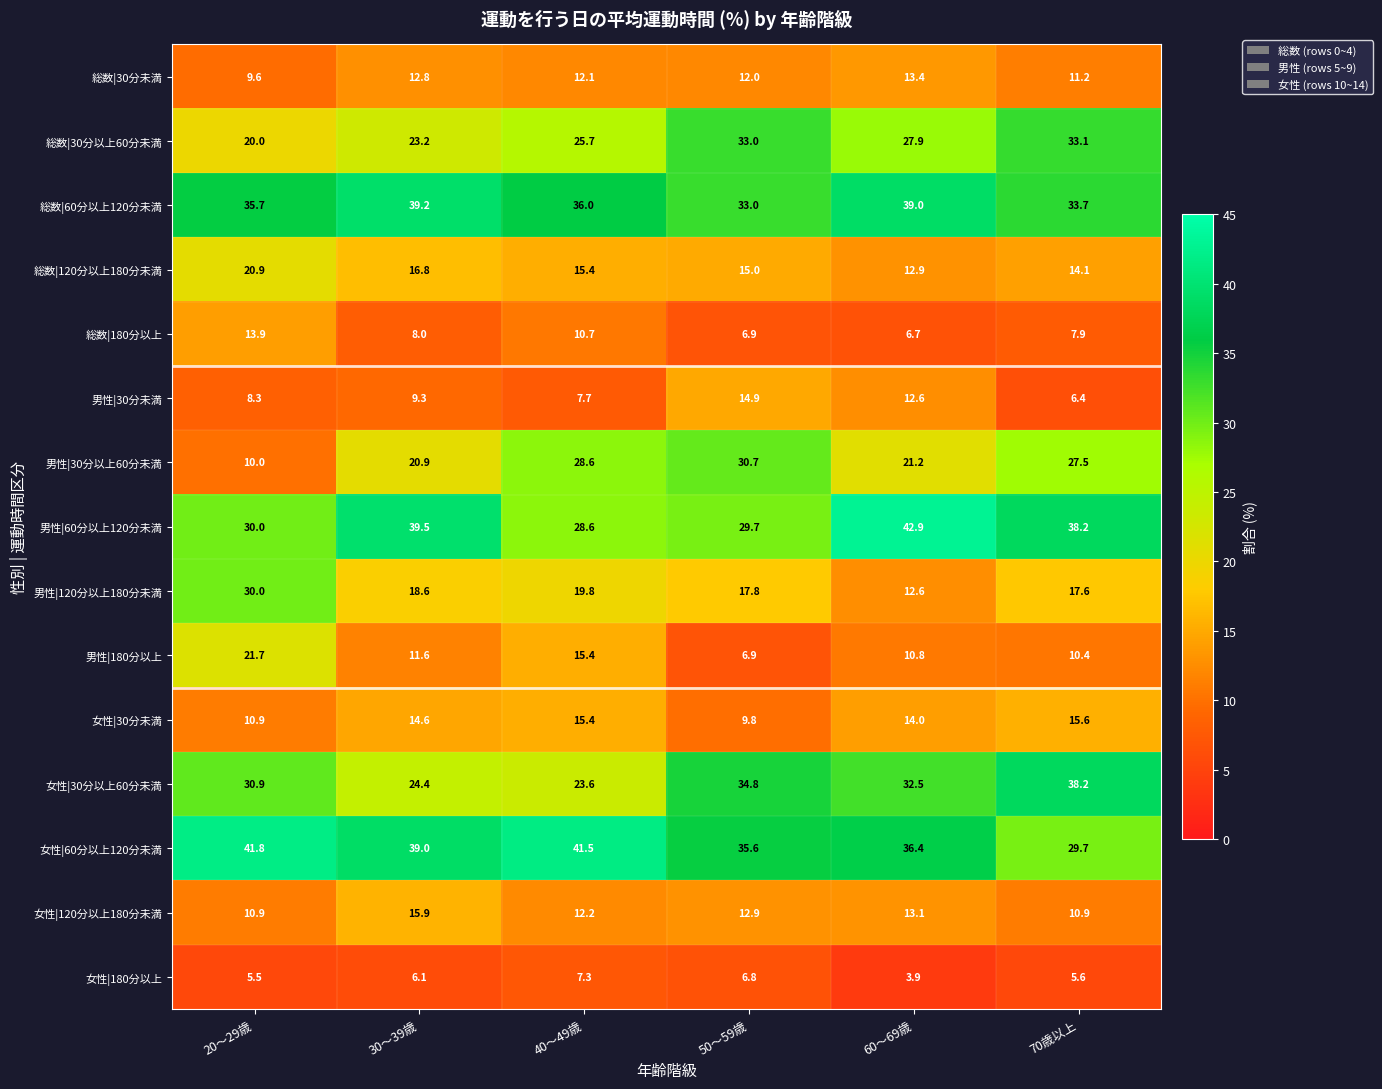

How many data points does each series have?

6